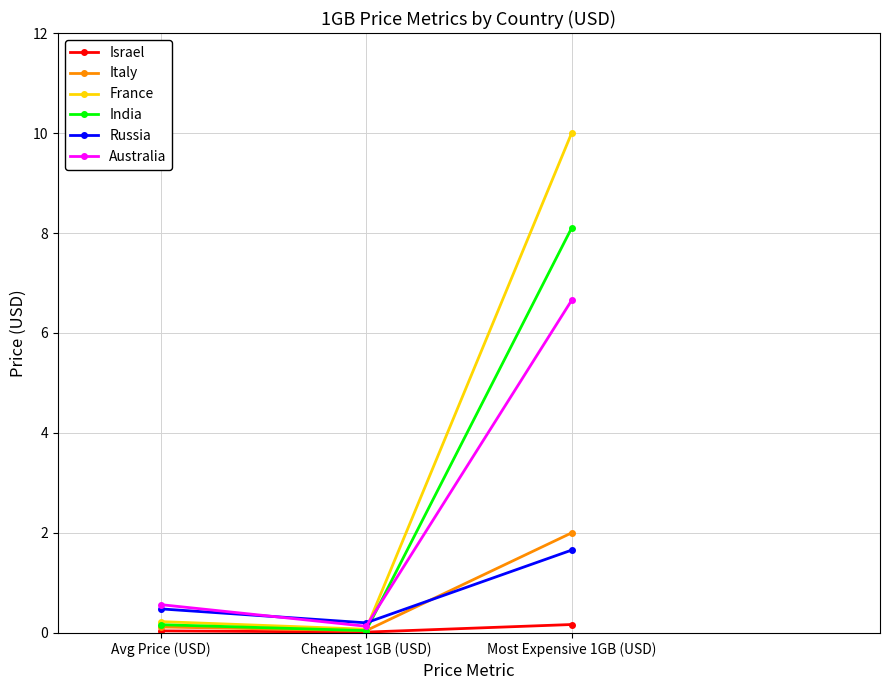

Does the chart display data point markers on the line(s)?

Yes